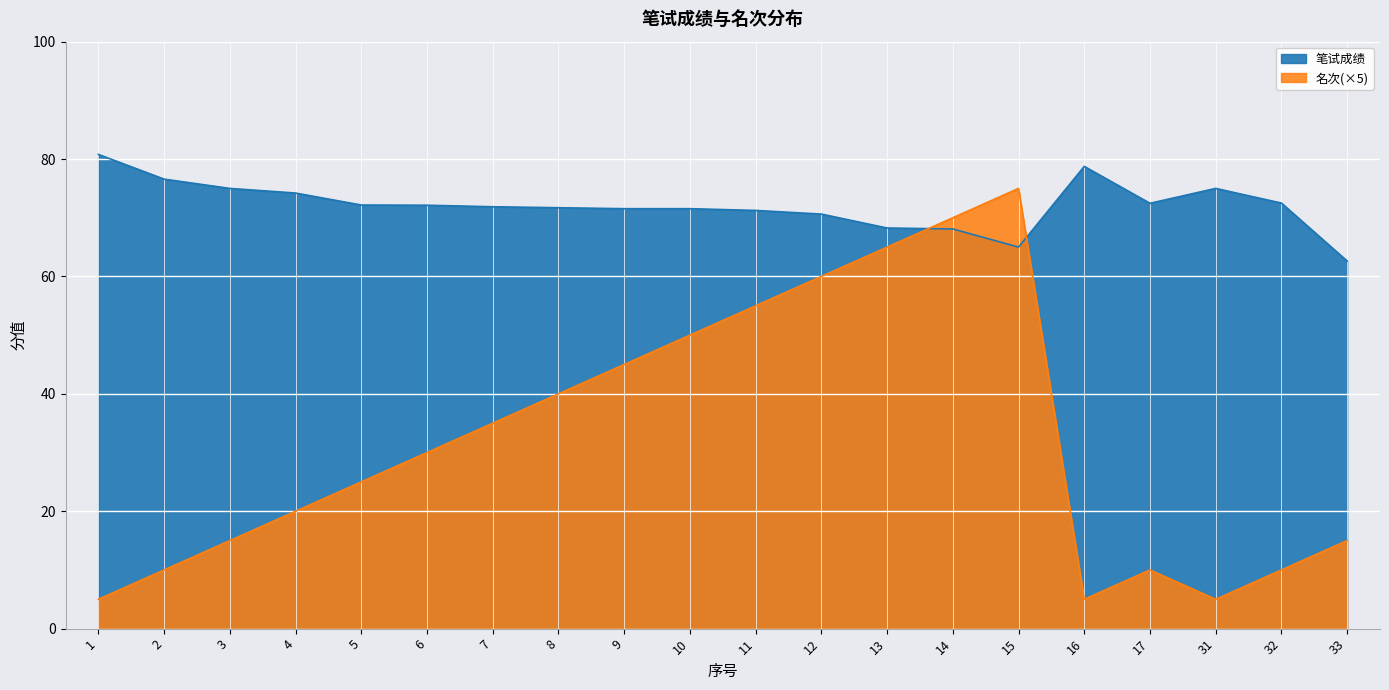

True or false: 名次 has more than 2 points higher than both neighbors.

False